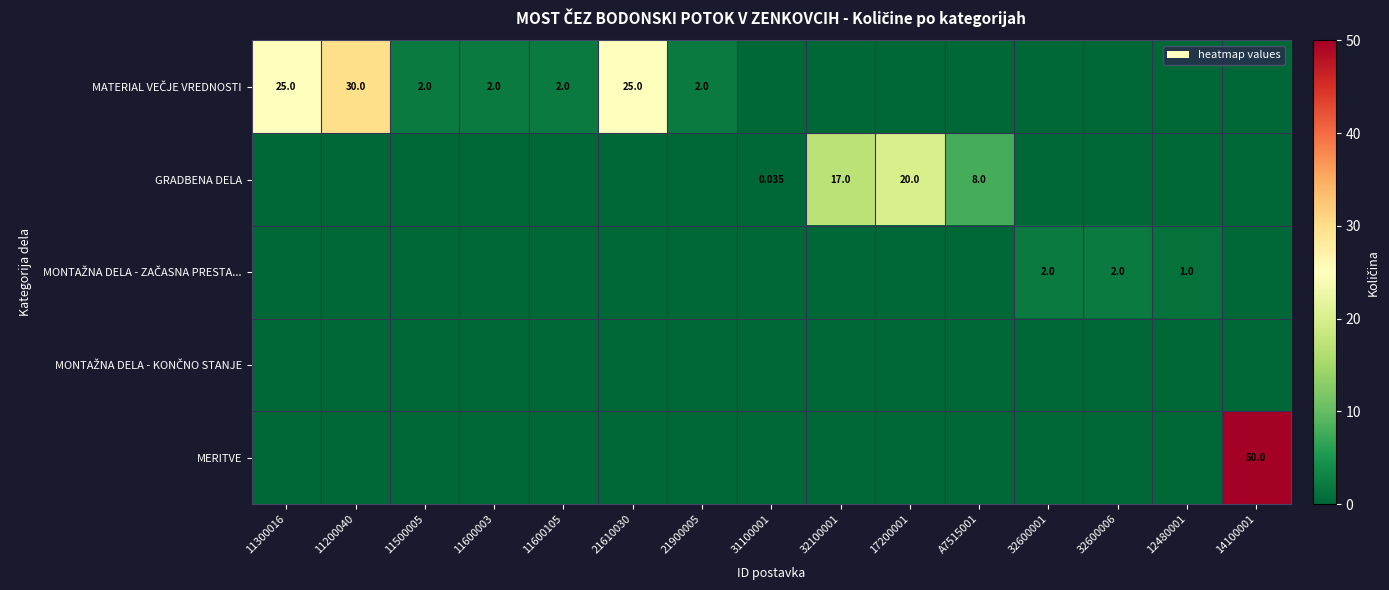

At A7515001, list the series in order from largest to smallest.

GRADBENA DELA, MATERIAL VEČJE VREDNOSTI, MONTAŽNA DELA - ZAČASNA PRESTA..., MONTAŽNA DELA - KONČNO STANJE, MERITVE